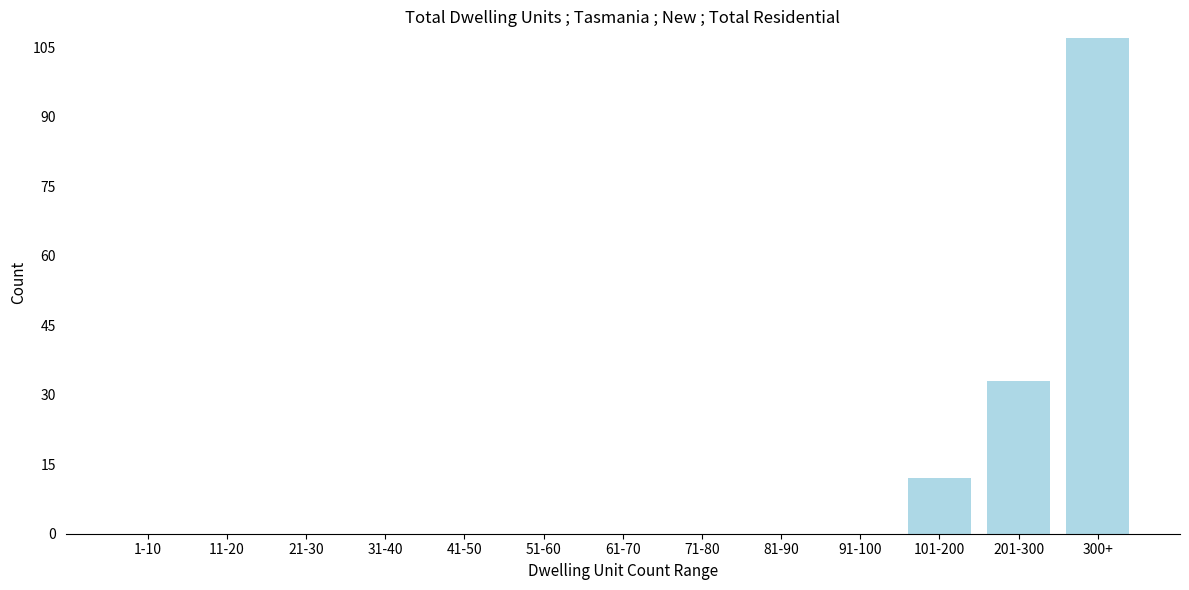

Reading right to left, transcribe all the data shown in this chart.

300+=107	201-300=33	101-200=12	91-100=0	81-90=0	71-80=0	61-70=0	51-60=0	41-50=0	31-40=0	21-30=0	11-20=0	1-10=0